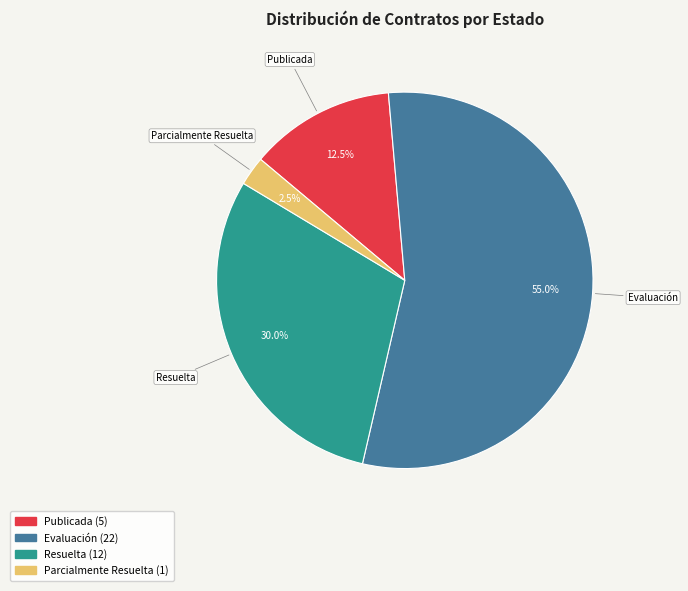

What is the ratio of the value at Resuelta to the value at Evaluación?

0.5